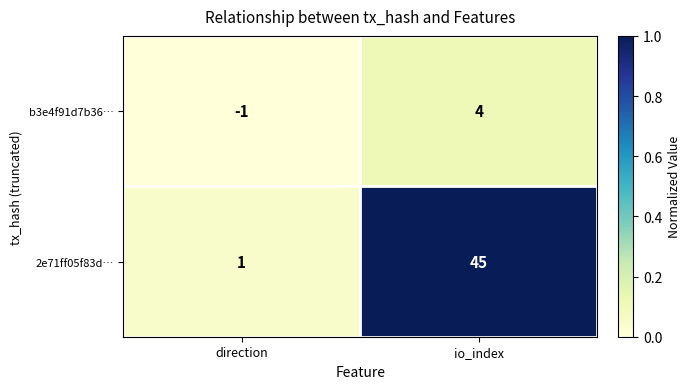

Which label corresponds to the largest value in the chart?

io_index